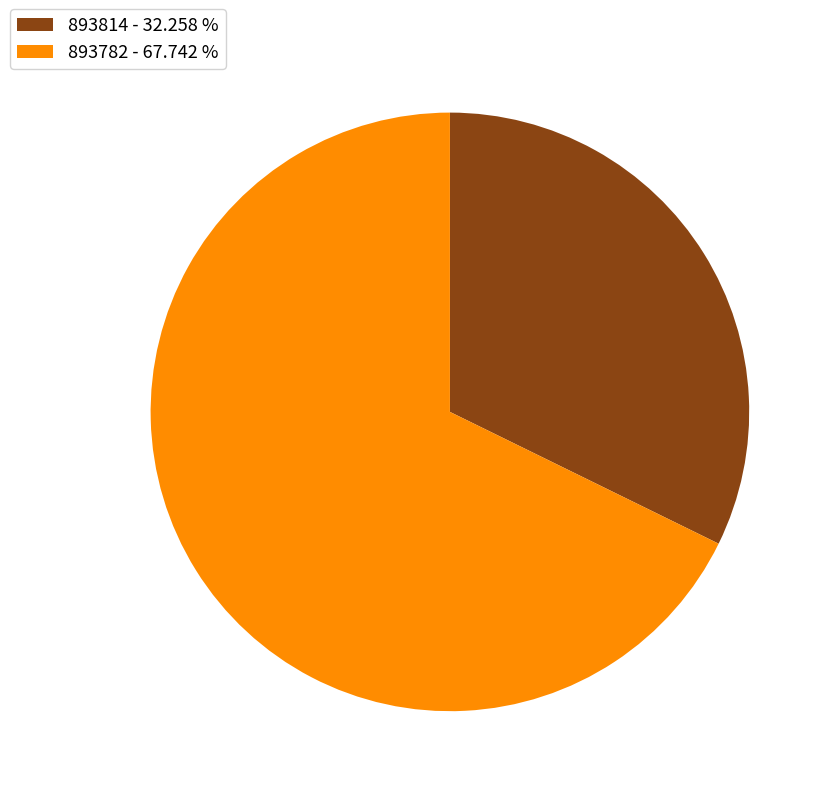

Which slice is the largest?

893782